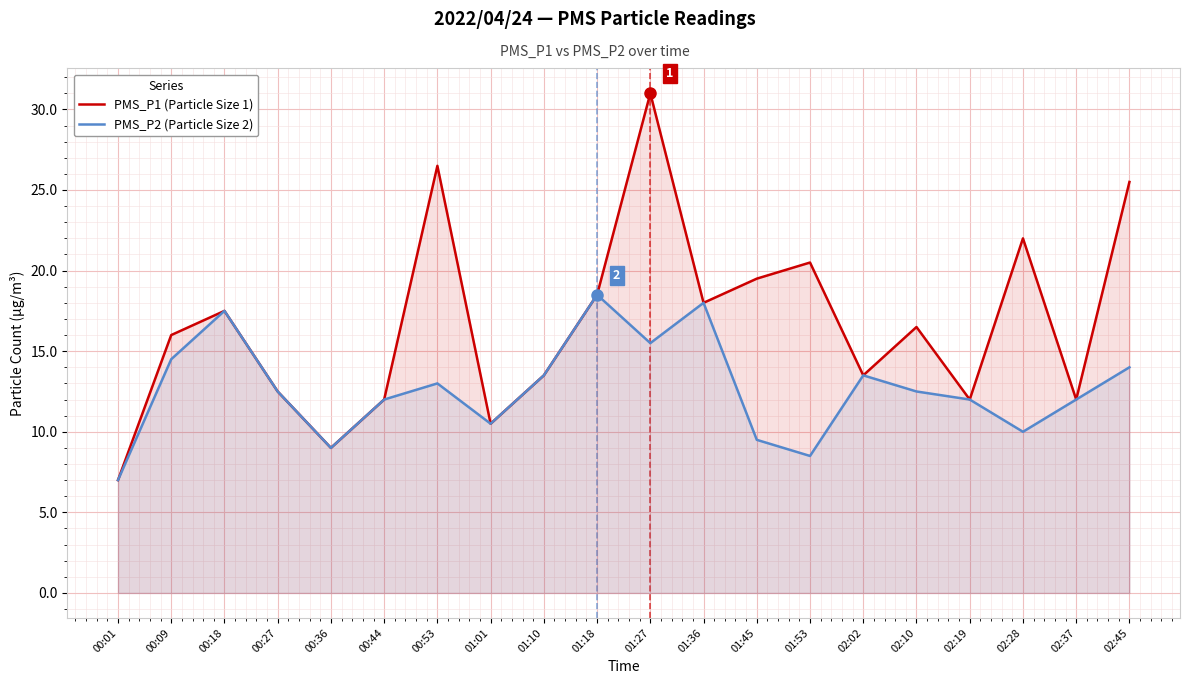

The value of PMS_P2 (Particle Size 2) at 00:53 is 13.0. True or false?

True